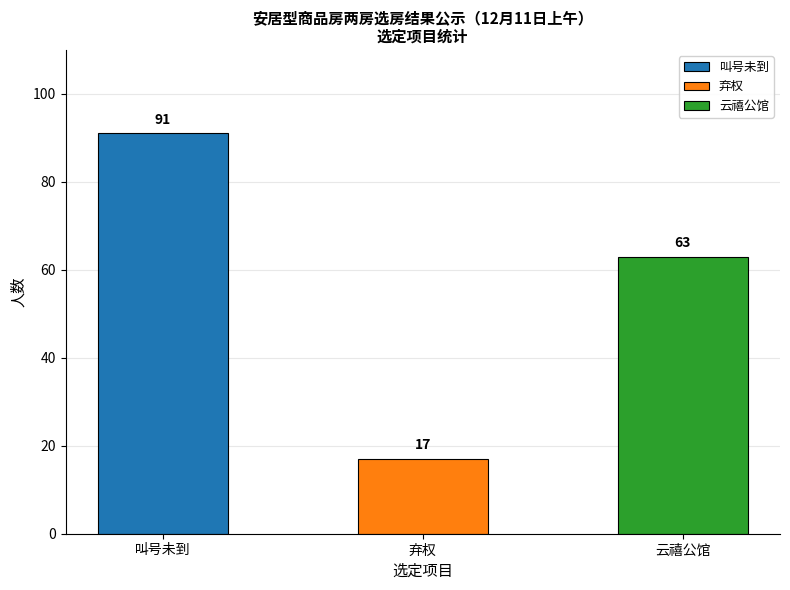

Between 弃权 and 叫号未到, which is larger?

叫号未到